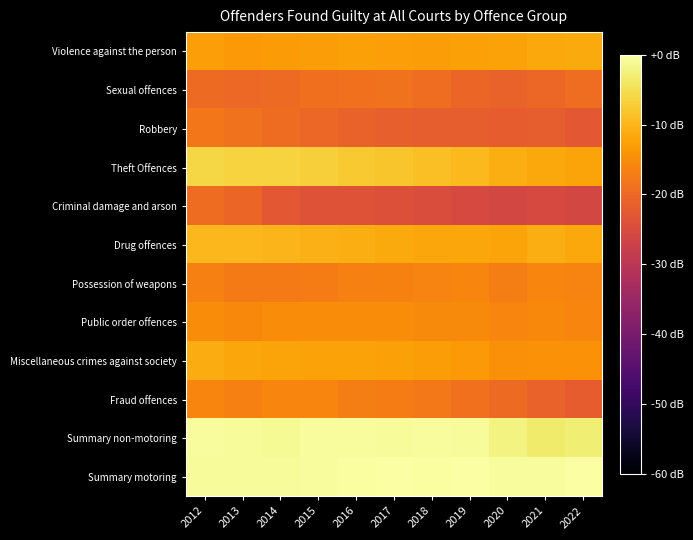

Reading left to right, what are all the values shown in this chart?

Violence against the person: 2012=-12.8	2013=-13.5	2014=-13.3	2015=-12.9	2016=-12.6	2017=-12.8	2018=-13.0	2019=-12.6	2020=-12.4	2021=-11.5	2022=-11.5
Sexual offences: 2012=-19.7	2013=-20.0	2014=-19.7	2015=-19.2	2016=-18.8	2017=-18.7	2018=-19.3	2019=-20.4	2020=-21.0	2021=-20.2	2022=-19.3
Robbery: 2012=-17.8	2013=-18.7	2014=-19.5	2015=-20.2	2016=-21.0	2017=-21.4	2018=-21.6	2019=-21.7	2020=-21.8	2021=-21.8	2022=-22.6
Theft Offences: 2012=-6.1	2013=-6.5	2014=-6.6	2015=-6.9	2016=-7.6	2017=-8.1	2018=-8.9	2019=-9.5	2020=-10.9	2021=-11.7	2022=-12.1
Criminal damage and arson: 2012=-19.5	2013=-20.5	2014=-22.6	2015=-23.5	2016=-23.5	2017=-24.0	2018=-24.7	2019=-25.3	2020=-26.0	2021=-25.5	2022=-26.0
Drug offences: 2012=-9.6	2013=-9.8	2014=-10.0	2015=-10.5	2016=-10.9	2017=-11.3	2018=-11.9	2019=-11.8	2020=-12.1	2021=-11.0	2022=-11.5
Possession of weapons: 2012=-16.8	2013=-17.4	2014=-17.4	2015=-17.3	2016=-16.8	2017=-16.4	2018=-16.3	2019=-16.0	2020=-16.9	2021=-16.0	2022=-16.2
Public order offences: 2012=-15.1	2013=-15.5	2014=-15.0	2015=-15.0	2016=-15.1	2017=-15.1	2018=-15.3	2019=-15.4	2020=-16.0	2021=-15.5	2022=-16.1
Miscellaneous crimes against society: 2012=-11.2	2013=-11.8	2014=-12.1	2015=-12.3	2016=-12.3	2017=-12.5	2018=-13.1	2019=-13.6	2020=-14.6	2021=-14.4	2022=-14.4
Fraud offences: 2012=-16.0	2013=-16.6	2014=-16.1	2015=-16.1	2016=-16.9	2017=-17.3	2018=-17.6	2019=-18.9	2020=-19.9	2021=-20.9	2022=-21.8
Summary non-motoring: 2012=-0.5	2013=-0.9	2014=-1.0	2015=-0.7	2016=-0.5	2017=-0.7	2018=-0.7	2019=-0.8	2020=-2.2	2021=-3.5	2022=-3.0
Summary motoring: 2012=-0.8	2013=-0.8	2014=-0.8	2015=-0.5	2016=-0.3	2017=-0.2	2018=-0.3	2019=-0.2	2020=-0.6	2021=-0.6	2022=0.0